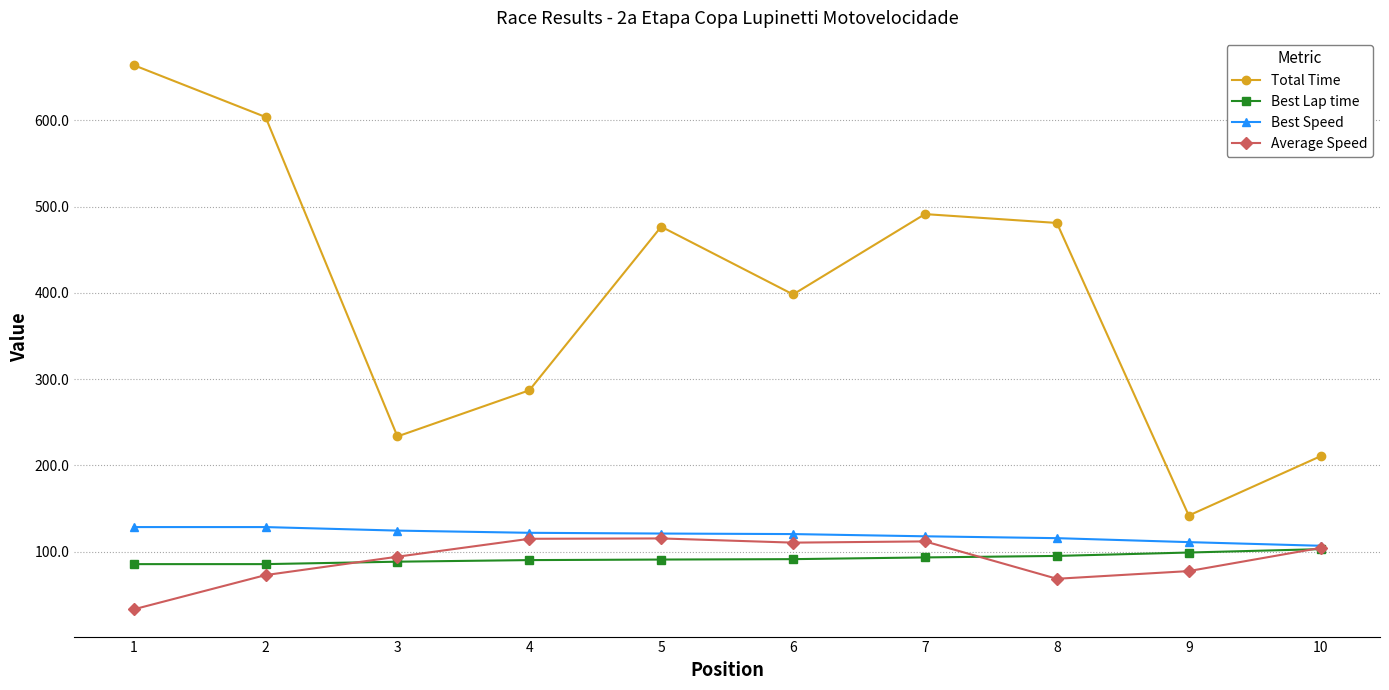

Does the chart display data point markers on the line(s)?

Yes